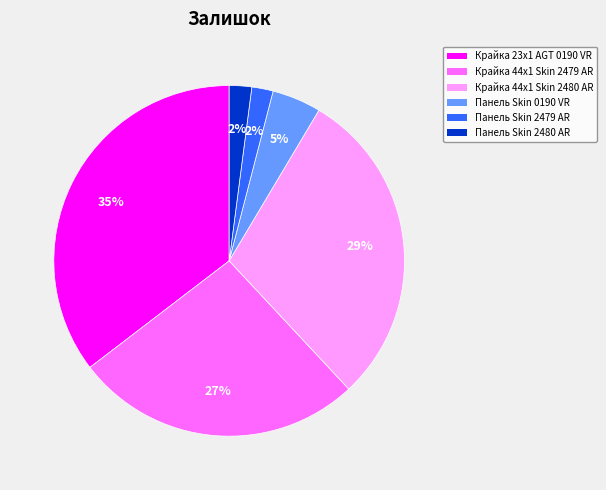

To the nearest percent, what is the difference between the largest and smallest slice percentages?

33%